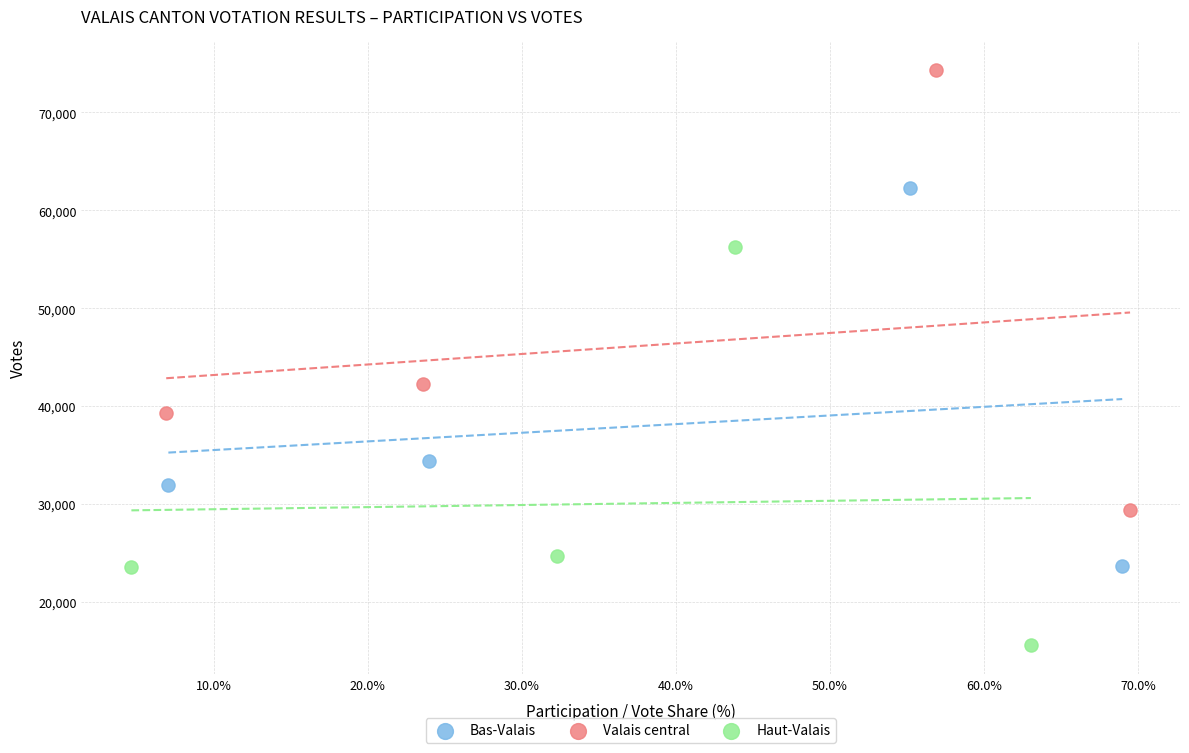

Which series has the largest Y range (max minus min)?

Valais central